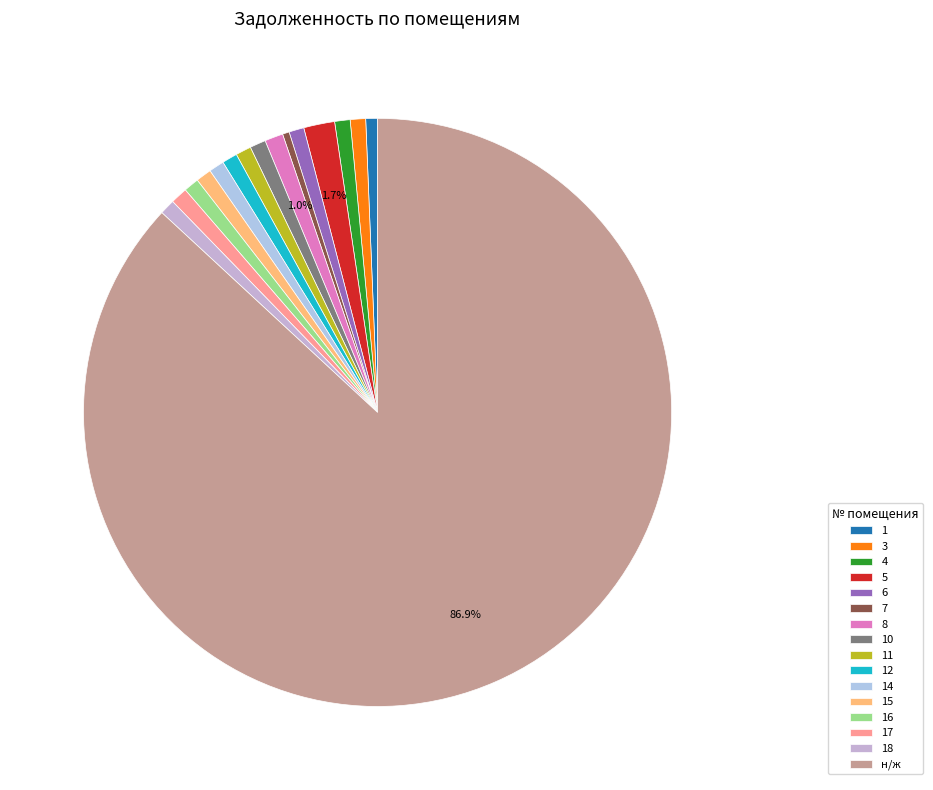

How many segments does this pie chart have?

16